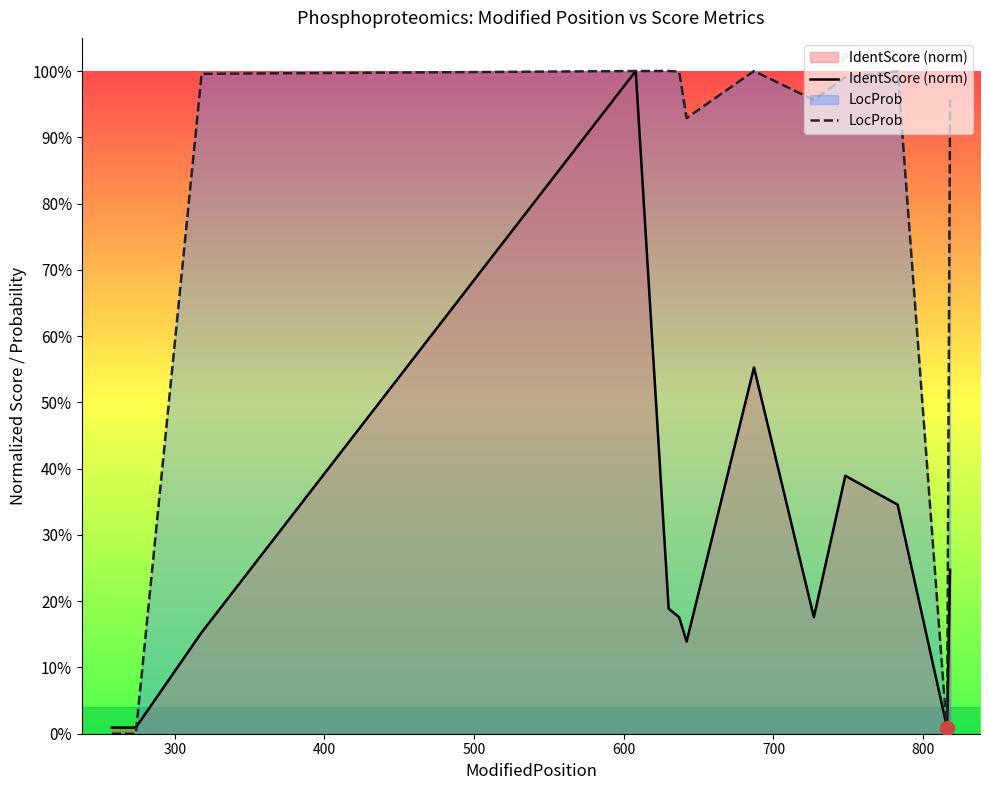

What is the label of the 5th point from the left?

600